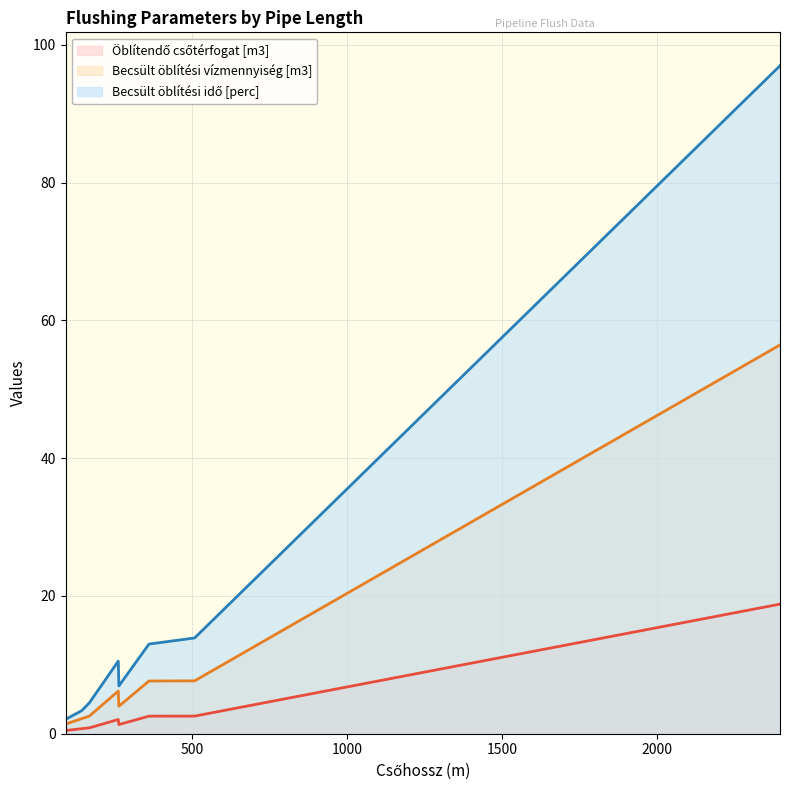

True or false: Becsült öblítési vízmennyiség [m3] has a value of 1.4 at 93.

True